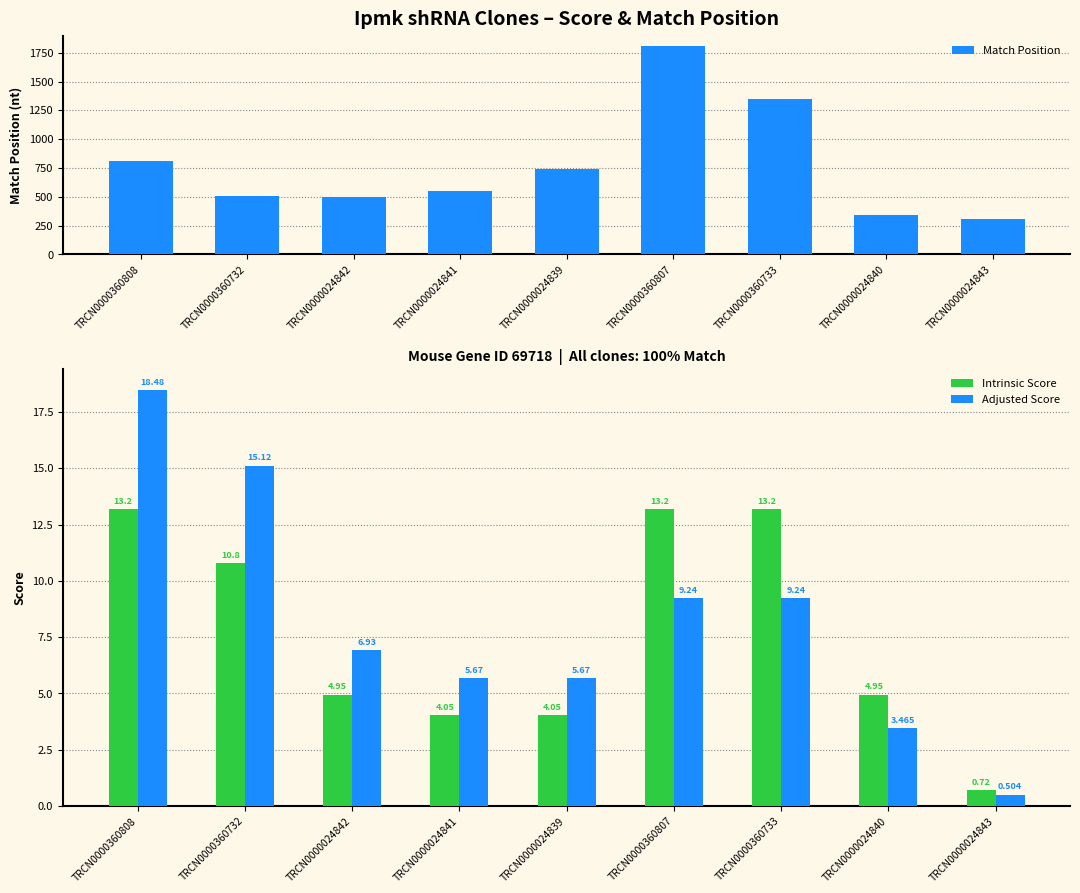

How many values in the Match Position series exceed 554?

4